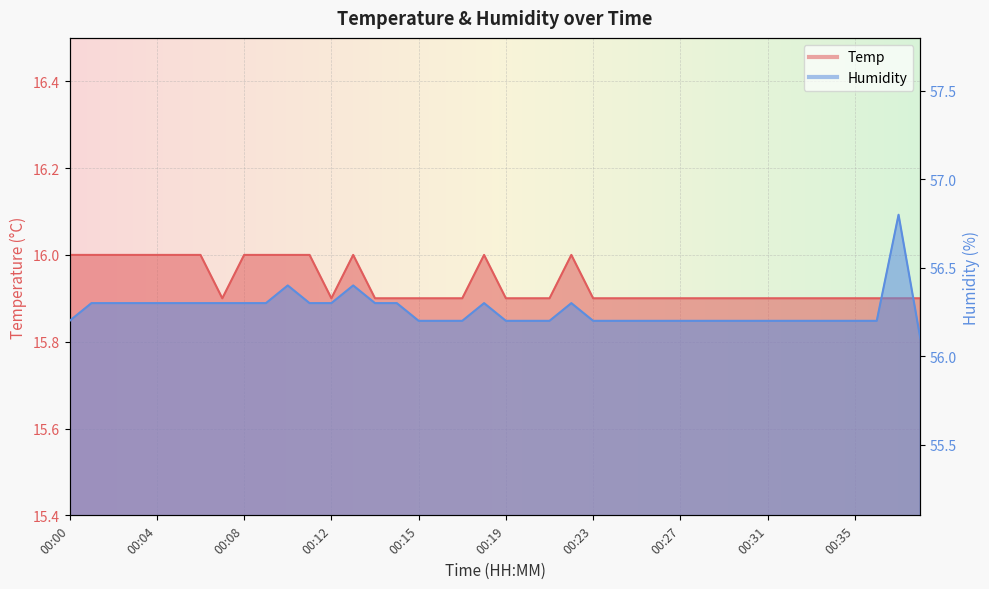

How many interior local peaks does the Temp series have?

3